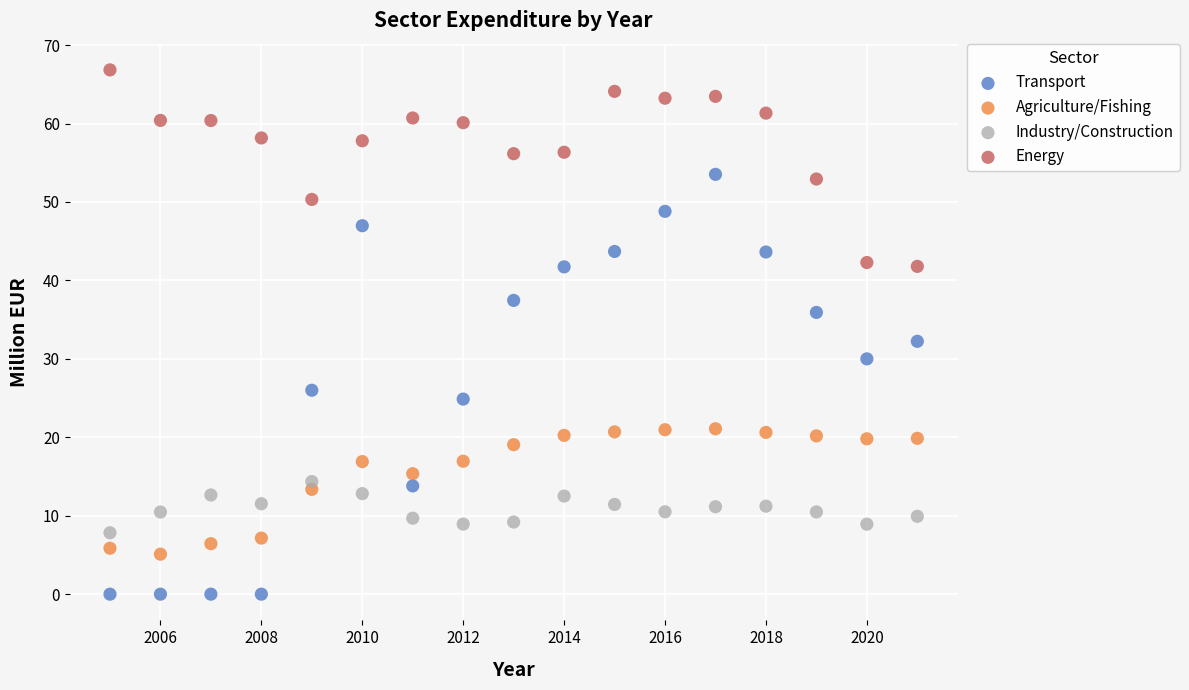

Across all series, what Y value is closest to 33?

32.2